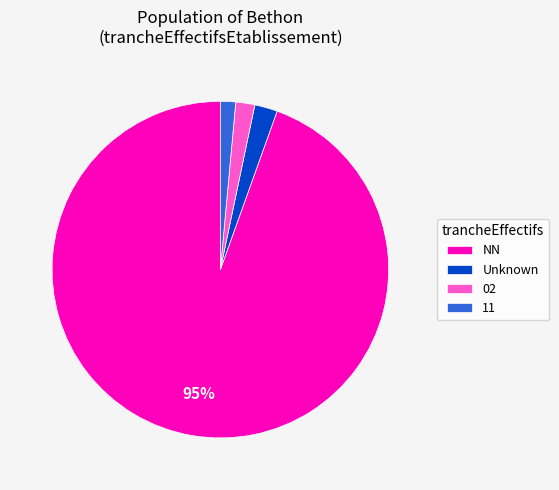

Does any single category account for the majority?

Yes